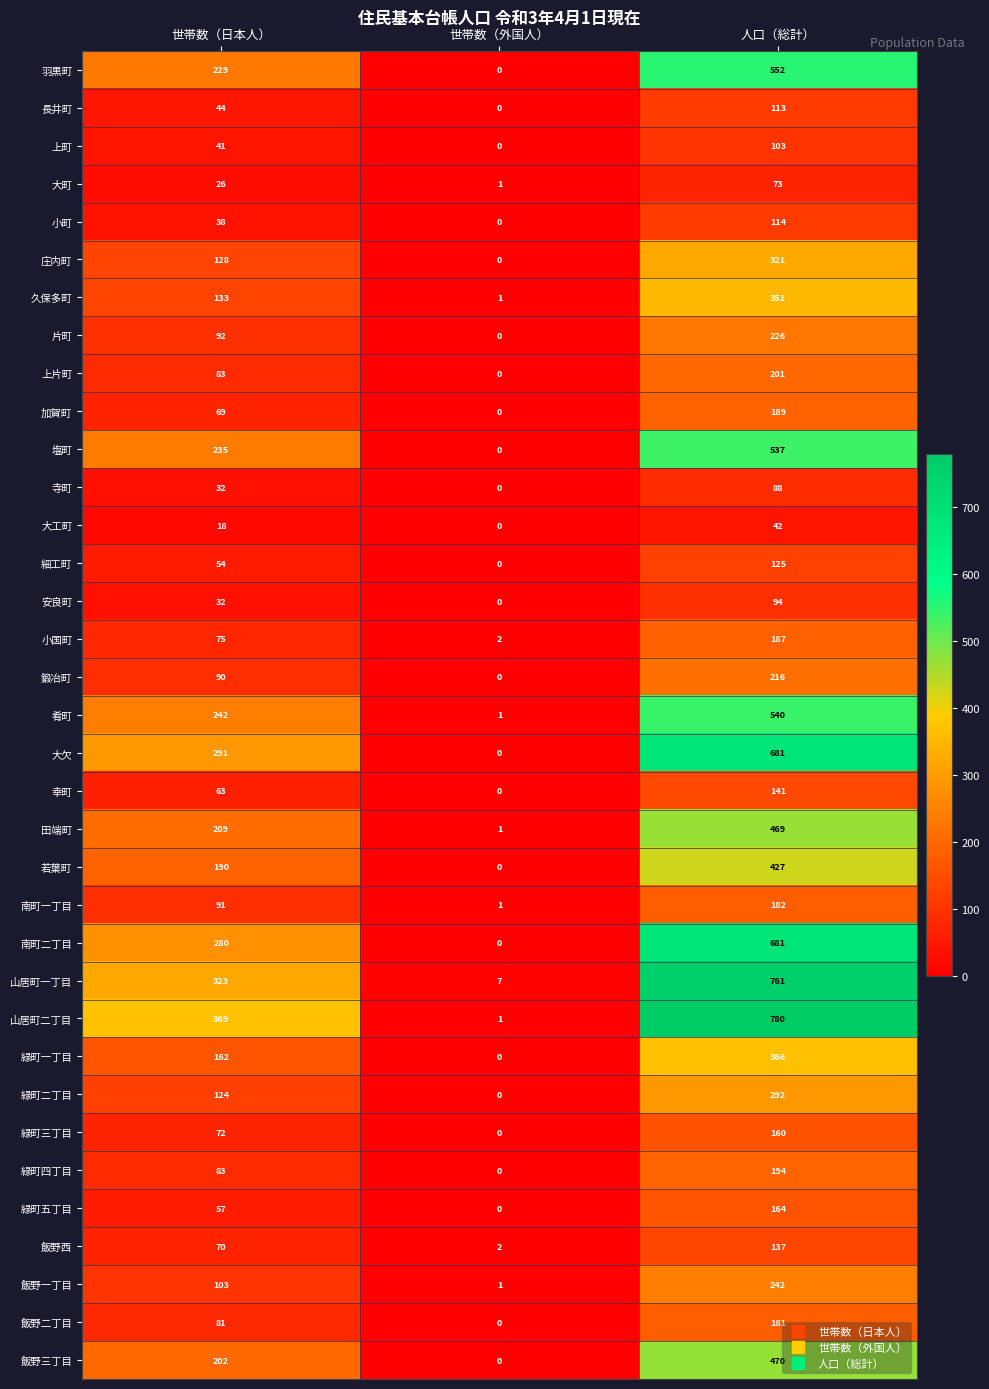

Count the number of categories in the chart.

3